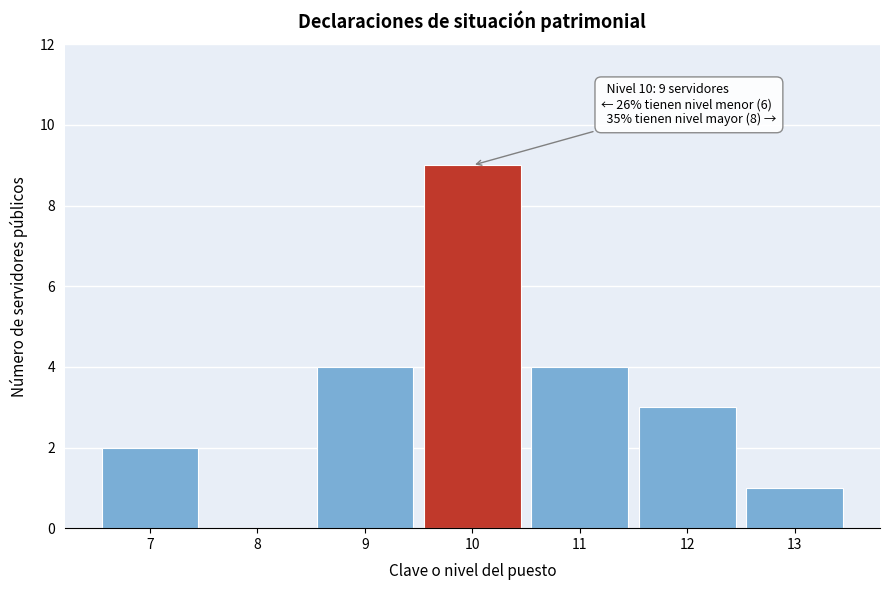

Reading left to right, what are all the values shown in this chart?

7=2	8=0	9=4	10=9	11=4	12=3	13=1